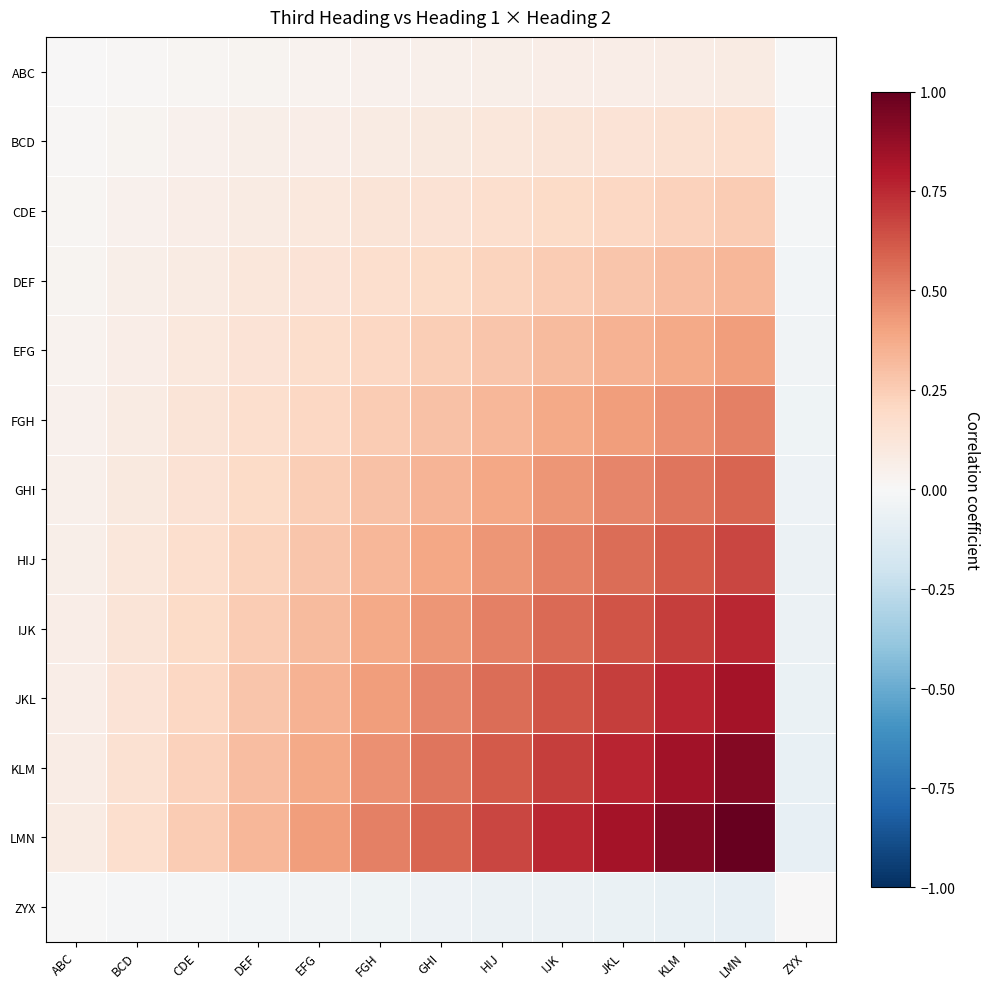

Reading left to right, transcribe all the data shown in this chart.

ABC: ABC=0.0	BCD=0.0	CDE=0.0	DEF=0.0	EFG=0.0	FGH=0.0	GHI=0.0	HIJ=0.1	IJK=0.1	JKL=0.1	KLM=0.1	LMN=0.1	ZYX=-0.0
BCD: ABC=0.0	BCD=0.0	CDE=0.0	DEF=0.1	EFG=0.1	FGH=0.1	GHI=0.1	HIJ=0.1	IJK=0.1	JKL=0.1	KLM=0.2	LMN=0.2	ZYX=-0.0
CDE: ABC=0.0	BCD=0.0	CDE=0.1	DEF=0.1	EFG=0.1	FGH=0.1	GHI=0.1	HIJ=0.2	IJK=0.2	JKL=0.2	KLM=0.2	LMN=0.2	ZYX=-0.0
DEF: ABC=0.0	BCD=0.1	CDE=0.1	DEF=0.1	EFG=0.1	FGH=0.2	GHI=0.2	HIJ=0.2	IJK=0.2	JKL=0.3	KLM=0.3	LMN=0.3	ZYX=-0.0
EFG: ABC=0.0	BCD=0.1	CDE=0.1	DEF=0.1	EFG=0.2	FGH=0.2	GHI=0.2	HIJ=0.3	IJK=0.3	JKL=0.3	KLM=0.4	LMN=0.4	ZYX=-0.0
FGH: ABC=0.0	BCD=0.1	CDE=0.1	DEF=0.2	EFG=0.2	FGH=0.2	GHI=0.3	HIJ=0.3	IJK=0.4	JKL=0.4	KLM=0.5	LMN=0.5	ZYX=-0.0
GHI: ABC=0.0	BCD=0.1	CDE=0.1	DEF=0.2	EFG=0.2	FGH=0.3	GHI=0.3	HIJ=0.4	IJK=0.4	JKL=0.5	KLM=0.5	LMN=0.6	ZYX=-0.0
HIJ: ABC=0.1	BCD=0.1	CDE=0.2	DEF=0.2	EFG=0.3	FGH=0.3	GHI=0.4	HIJ=0.4	IJK=0.5	JKL=0.6	KLM=0.6	LMN=0.7	ZYX=-0.1
IJK: ABC=0.1	BCD=0.1	CDE=0.2	DEF=0.2	EFG=0.3	FGH=0.4	GHI=0.4	HIJ=0.5	IJK=0.6	JKL=0.6	KLM=0.7	LMN=0.8	ZYX=-0.1
JKL: ABC=0.1	BCD=0.1	CDE=0.2	DEF=0.3	EFG=0.3	FGH=0.4	GHI=0.5	HIJ=0.6	IJK=0.6	JKL=0.7	KLM=0.8	LMN=0.8	ZYX=-0.1
KLM: ABC=0.1	BCD=0.2	CDE=0.2	DEF=0.3	EFG=0.4	FGH=0.5	GHI=0.5	HIJ=0.6	IJK=0.7	JKL=0.8	KLM=0.8	LMN=0.9	ZYX=-0.1
LMN: ABC=0.1	BCD=0.2	CDE=0.2	DEF=0.3	EFG=0.4	FGH=0.5	GHI=0.6	HIJ=0.7	IJK=0.8	JKL=0.8	KLM=0.9	LMN=1.0	ZYX=-0.1
ZYX: ABC=-0.0	BCD=-0.0	CDE=-0.0	DEF=-0.0	EFG=-0.0	FGH=-0.0	GHI=-0.0	HIJ=-0.1	IJK=-0.1	JKL=-0.1	KLM=-0.1	LMN=-0.1	ZYX=0.0